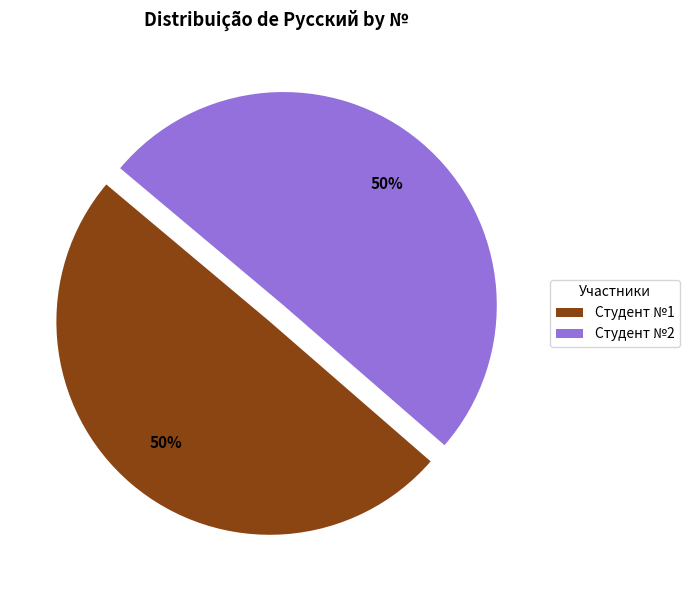

What is the ratio of the value at Студент №2 to the value at Студент №1?

1.0